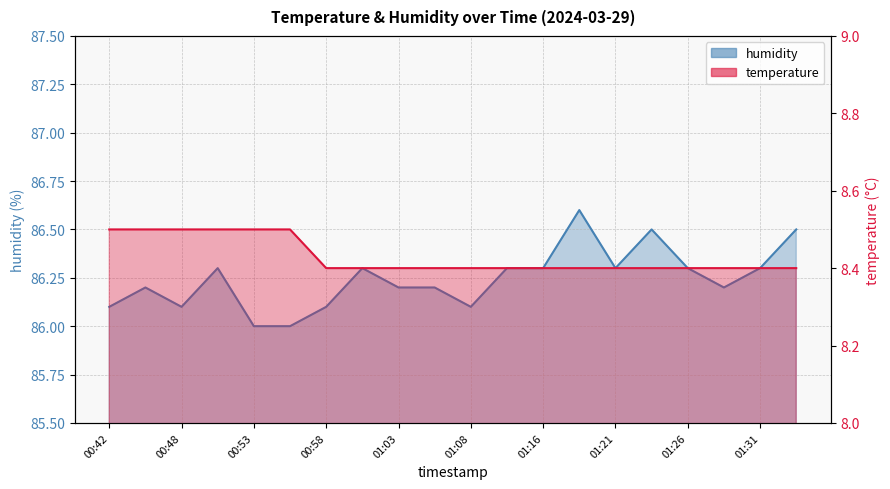

List the labels in order of temperature value, largest first.

00:42, 00:45, 00:48, 00:50, 00:53, 00:55, 00:58, 01:00, 01:03, 01:05, 01:08, 01:14, 01:16, 01:19, 01:21, 01:24, 01:26, 01:29, 01:31, 01:34